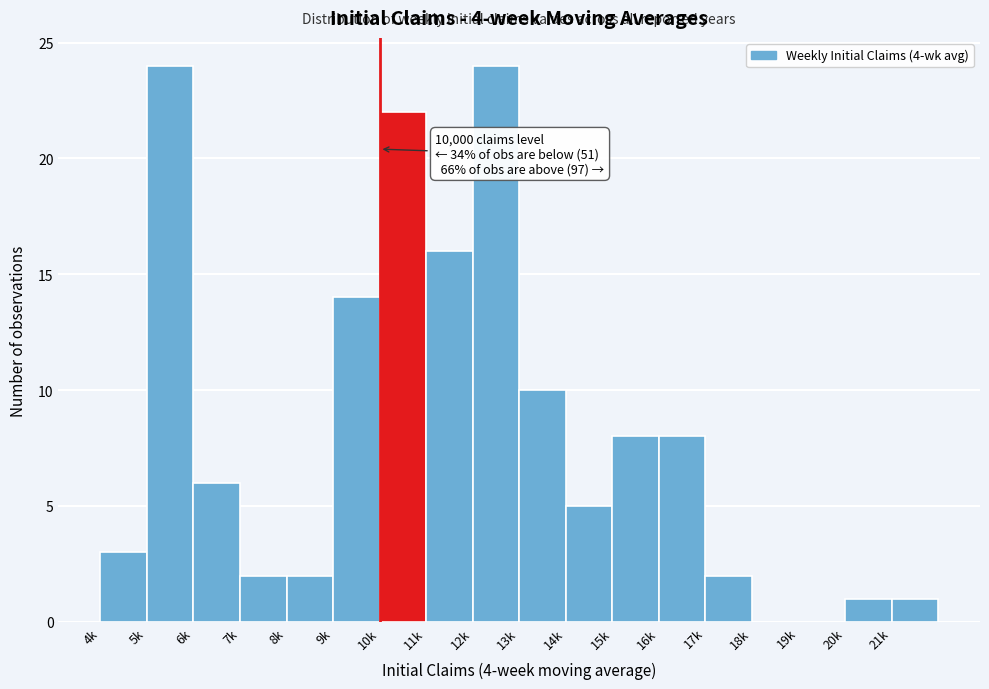

Reading left to right, list all the values displayed in this chart.

4k=3	5k=24	6k=6	7k=2	8k=2	9k=14	10k=22	11k=16	12k=24	13k=10	14k=5	15k=8	16k=8	17k=2	18k=0	19k=0	20k=1	21k=1